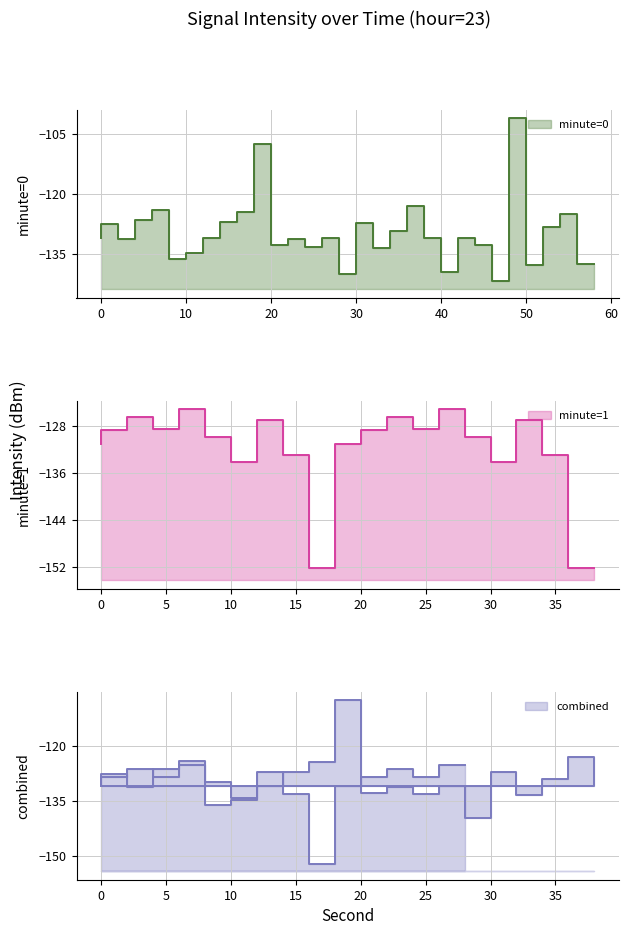

What is the total value across all series at 8?

-380.7